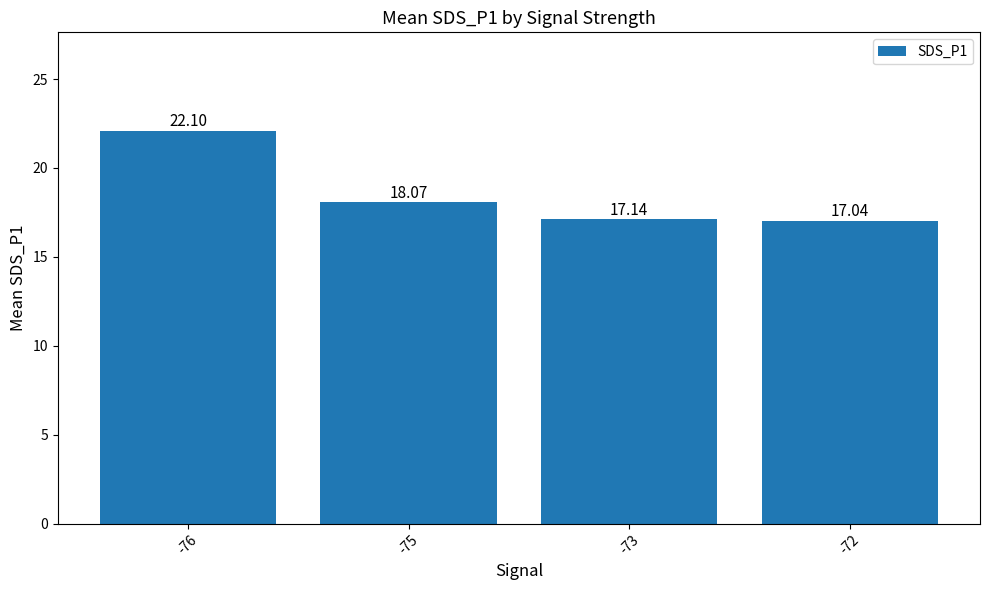

Where does the data first go above 18?

-76